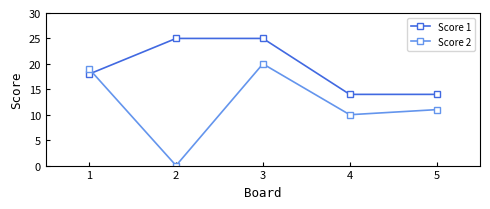

List the series in order of their overall mean, lowest first.

Score 2, Score 1